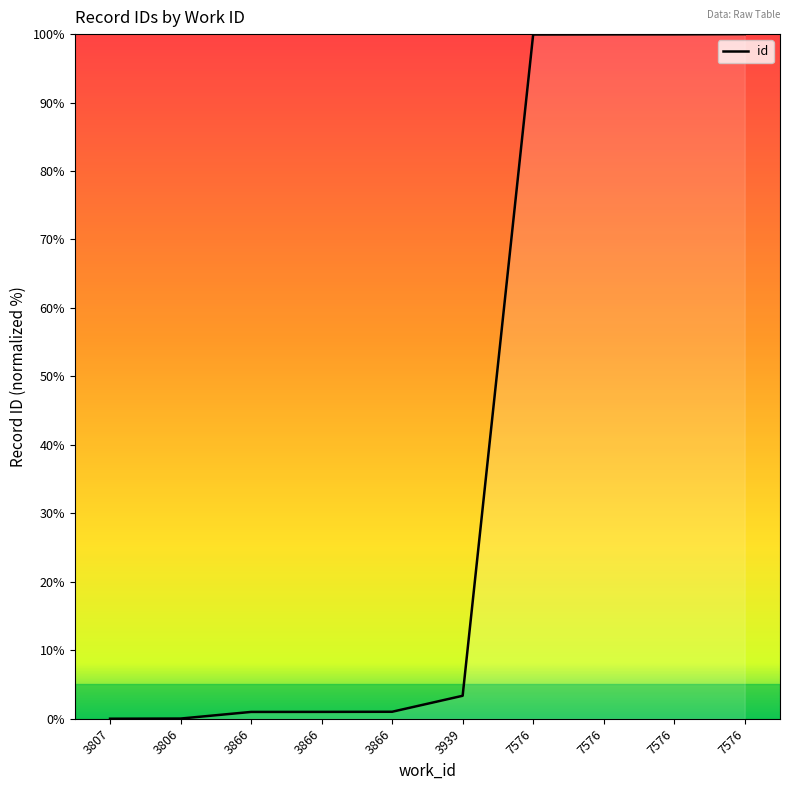

Is it true that the value at 3866 is 1.7?

False